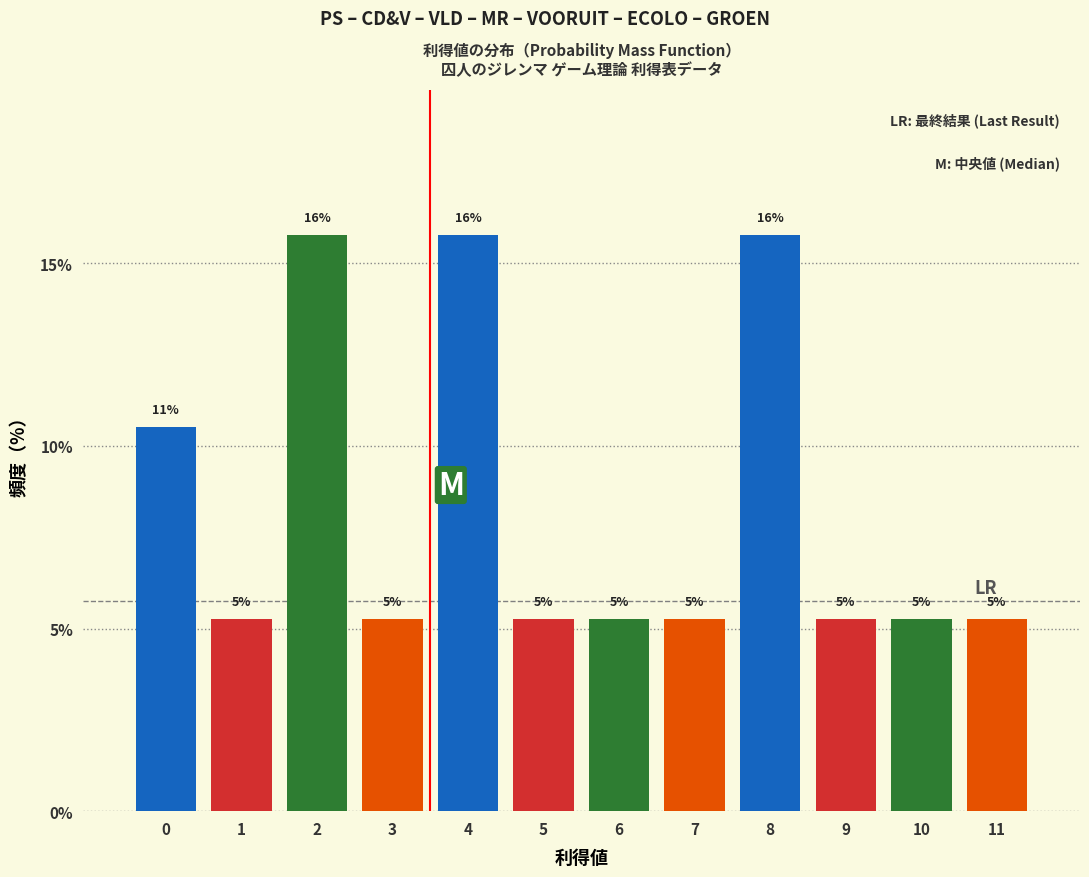

Are the bars horizontal?

No